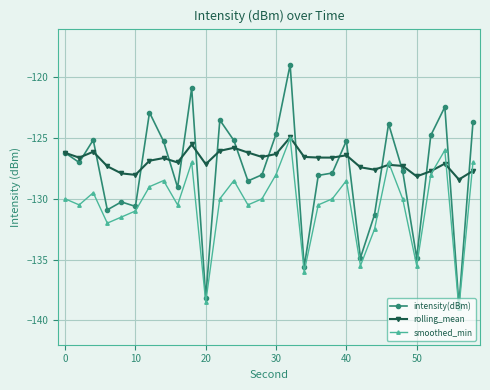

What is the value of the rolling_mean point at the 17th from the left?

-124.9